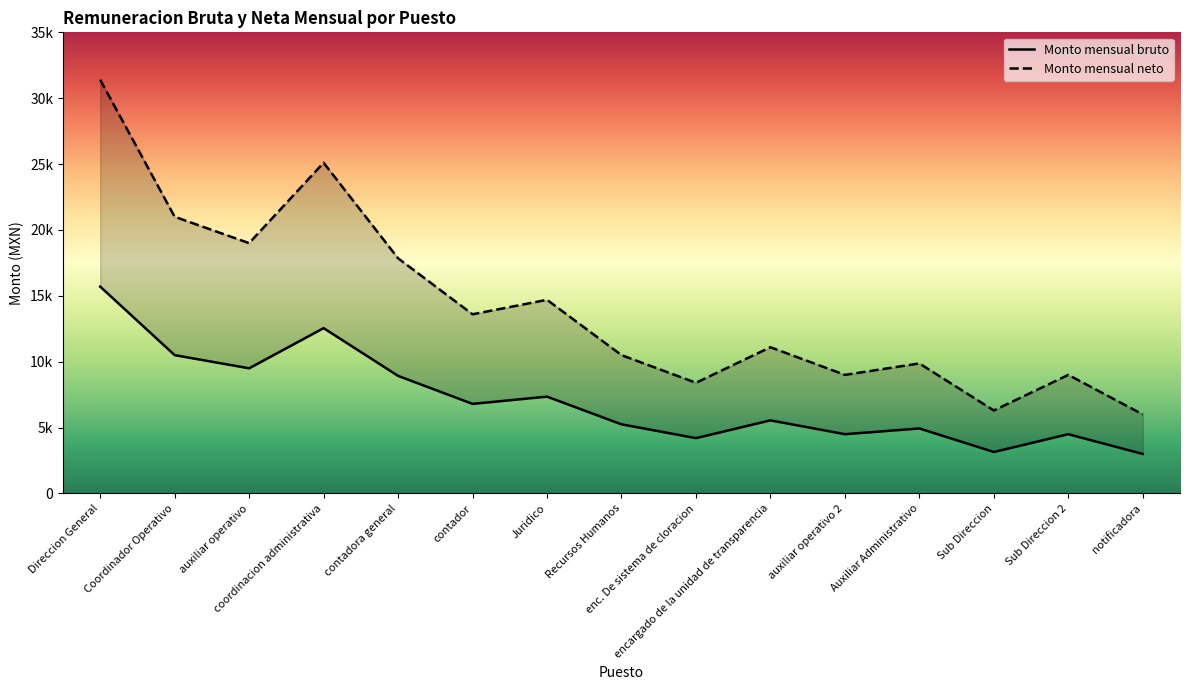

How many series are shown in this chart?

2